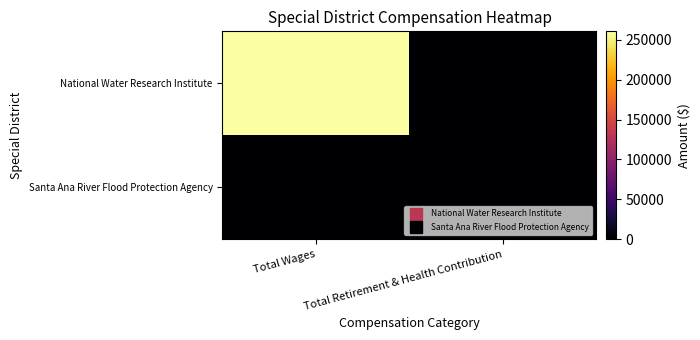

Between Total Wages and Total Retirement & Health Contribution, which series saw the biggest shift?

National Water Research Institute